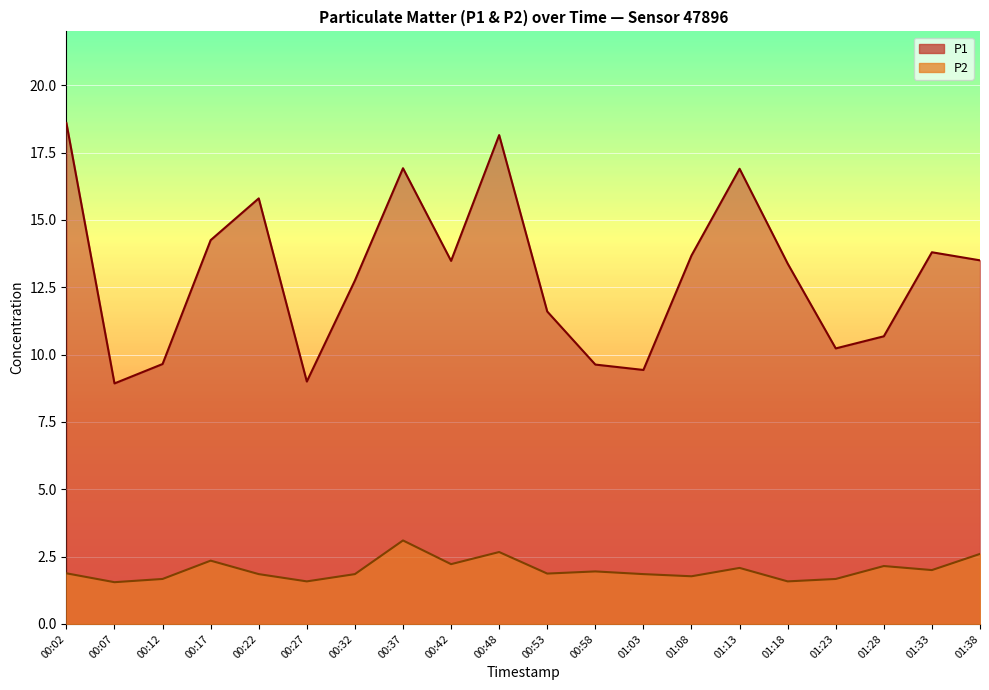

What is the difference between the maximum and minimum values in the P2 series?

1.6